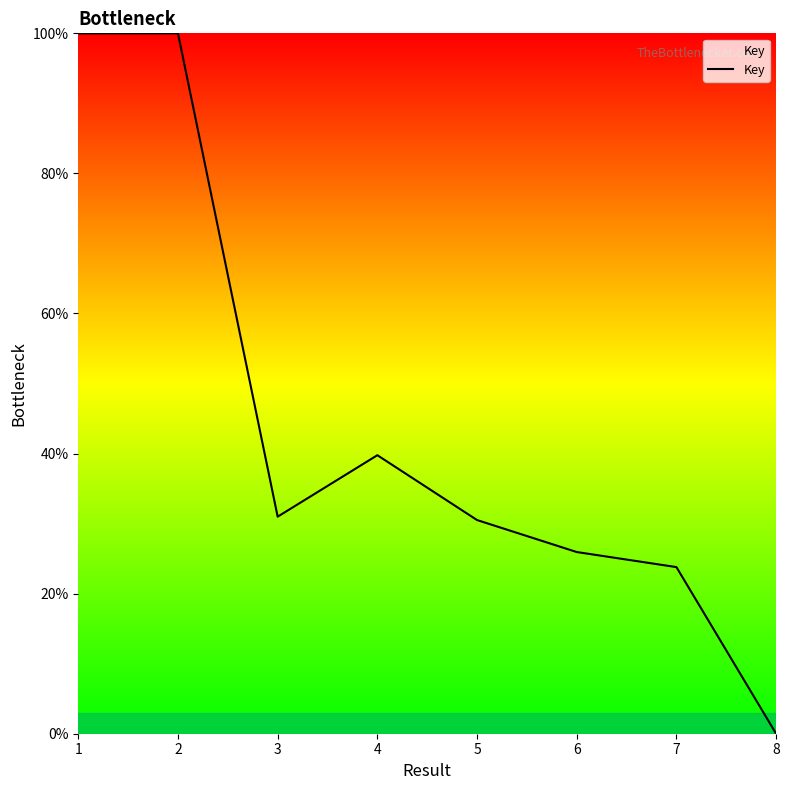

Is it true that the value at 6 is 25.9?

True